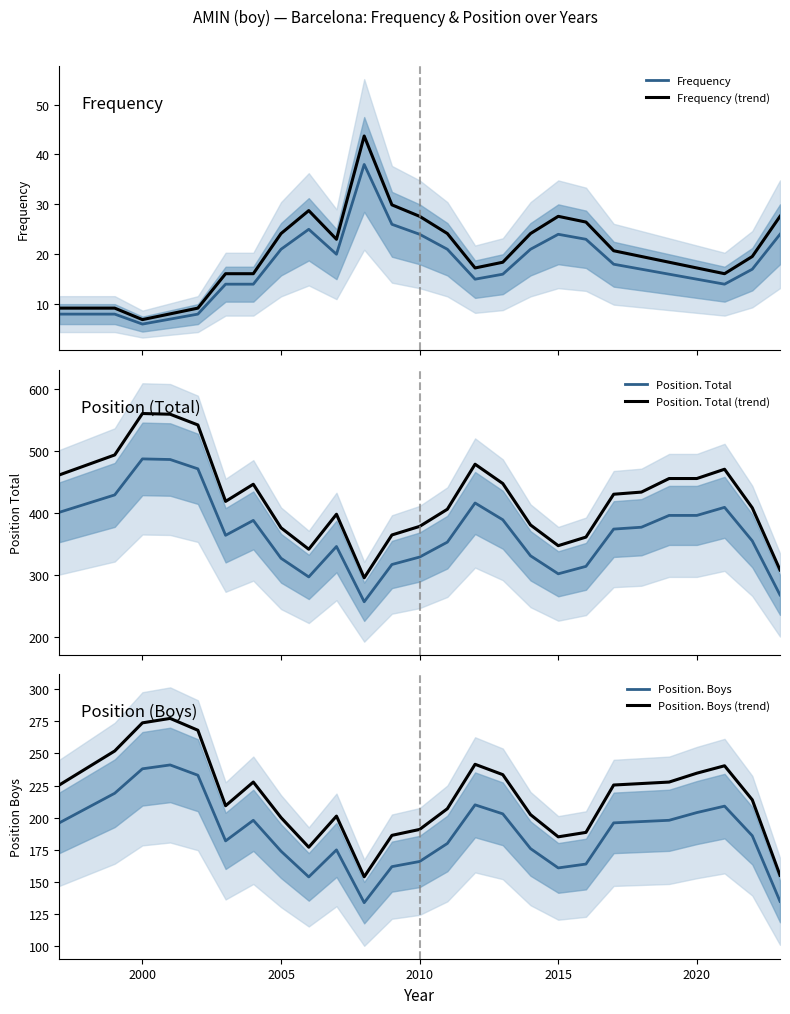

What is the sum of all Frequency values?

460.0